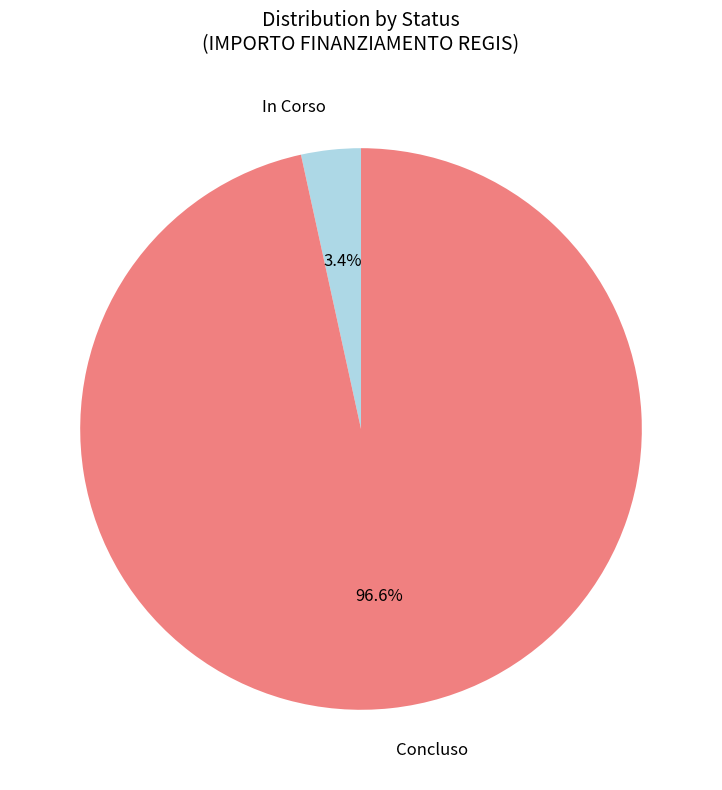

Between Concluso and In Corso, which is larger?

Concluso